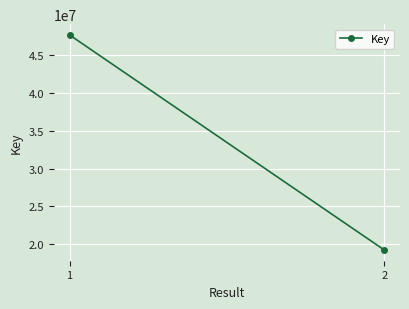

What is the change in value from 1 to 2?

-28494361